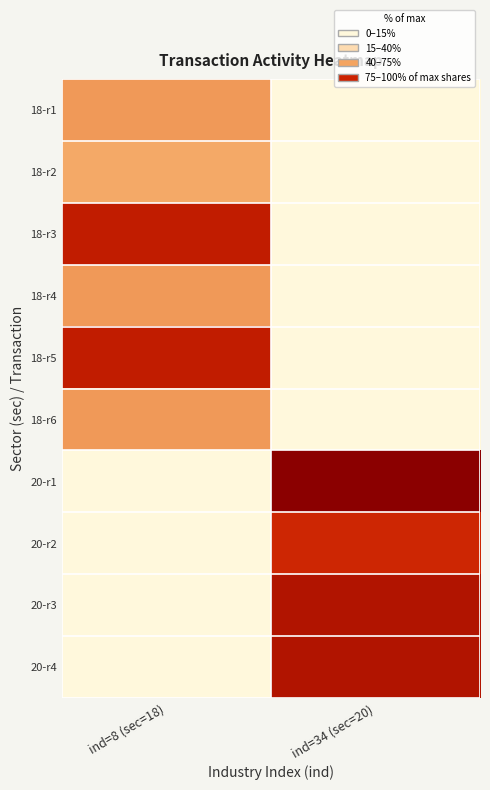

Rank the series by their maximum value, from highest to lowest.

20-r1, 20-r3, 20-r4, 18-r3, 18-r5, 20-r2, 18-r1, 18-r4, 18-r6, 18-r2